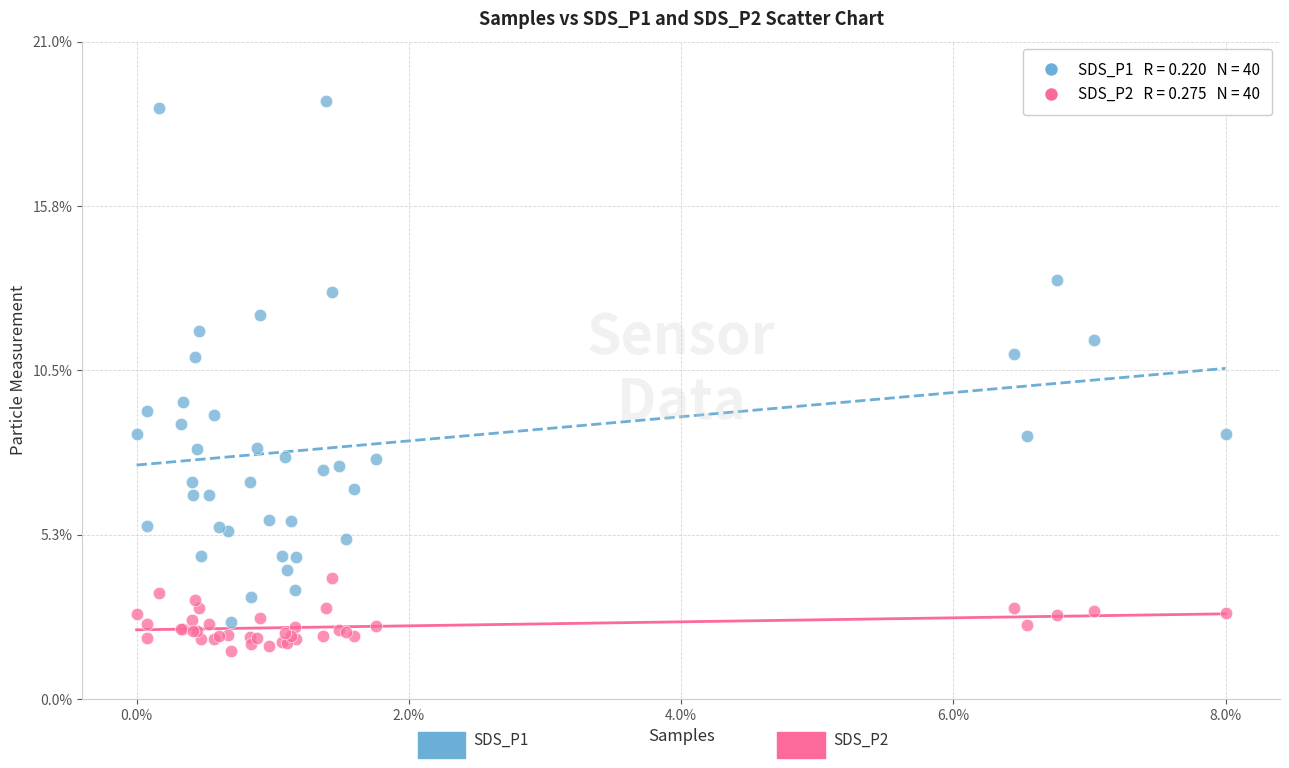

Across all series, what Y value is closest to 10?

9.5